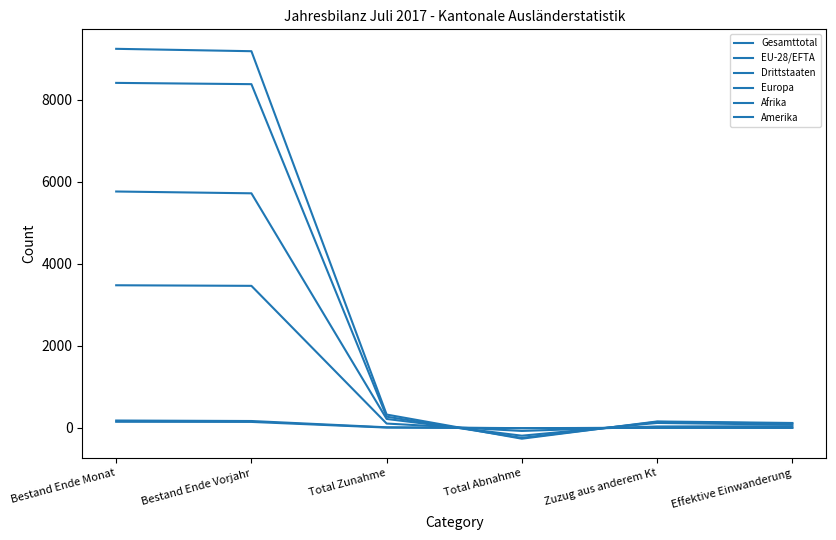

Reading left to right, what are all the values shown in this chart?

Gesamttotal: Bestand Ende Monat=9239	Bestand Ende Vorjahr=9181	Total Zunahme=326	Total Abnahme=-262	Zuzug aus anderem Kt=158	Effektive Einwanderung=121
EU-28/EFTA: Bestand Ende Monat=5762	Bestand Ende Vorjahr=5718	Total Zunahme=219	Total Abnahme=-189	Zuzug aus anderem Kt=122	Effektive Einwanderung=79
Drittstaaten: Bestand Ende Monat=3477	Bestand Ende Vorjahr=3463	Total Zunahme=107	Total Abnahme=-73	Zuzug aus anderem Kt=36	Effektive Einwanderung=42
Europa: Bestand Ende Monat=8409	Bestand Ende Vorjahr=8378	Total Zunahme=274	Total Abnahme=-242	Zuzug aus anderem Kt=147	Effektive Einwanderung=107
Afrika: Bestand Ende Monat=181	Bestand Ende Vorjahr=169	Total Zunahme=16	Total Abnahme=-5	Zuzug aus anderem Kt=4	Effektive Einwanderung=1
Amerika: Bestand Ende Monat=150	Bestand Ende Vorjahr=147	Total Zunahme=9	Total Abnahme=-6	Zuzug aus anderem Kt=3	Effektive Einwanderung=8